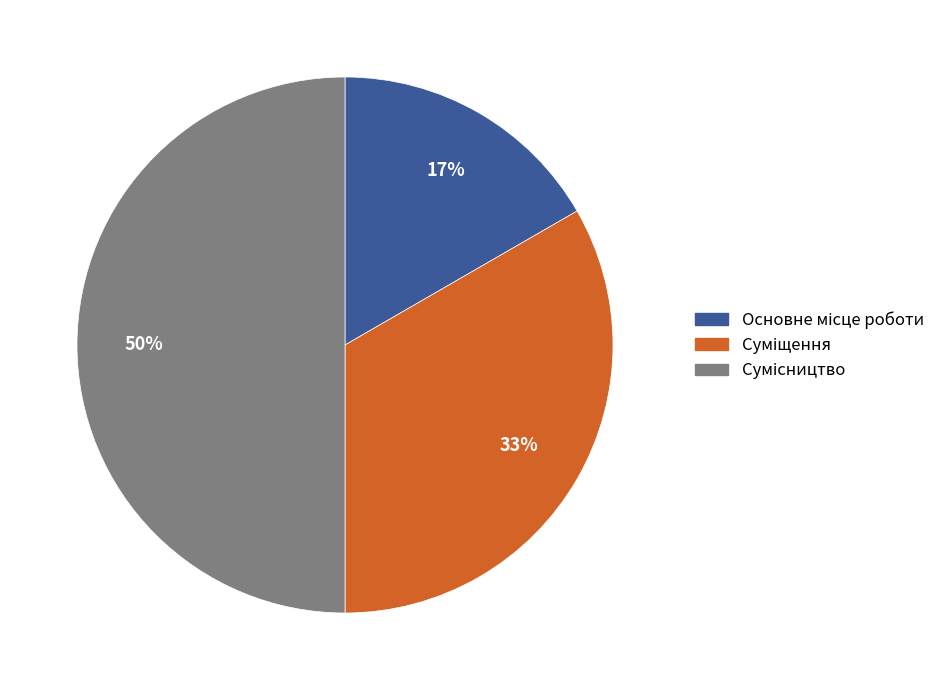

To the nearest percent, what is the average slice percentage?

33%